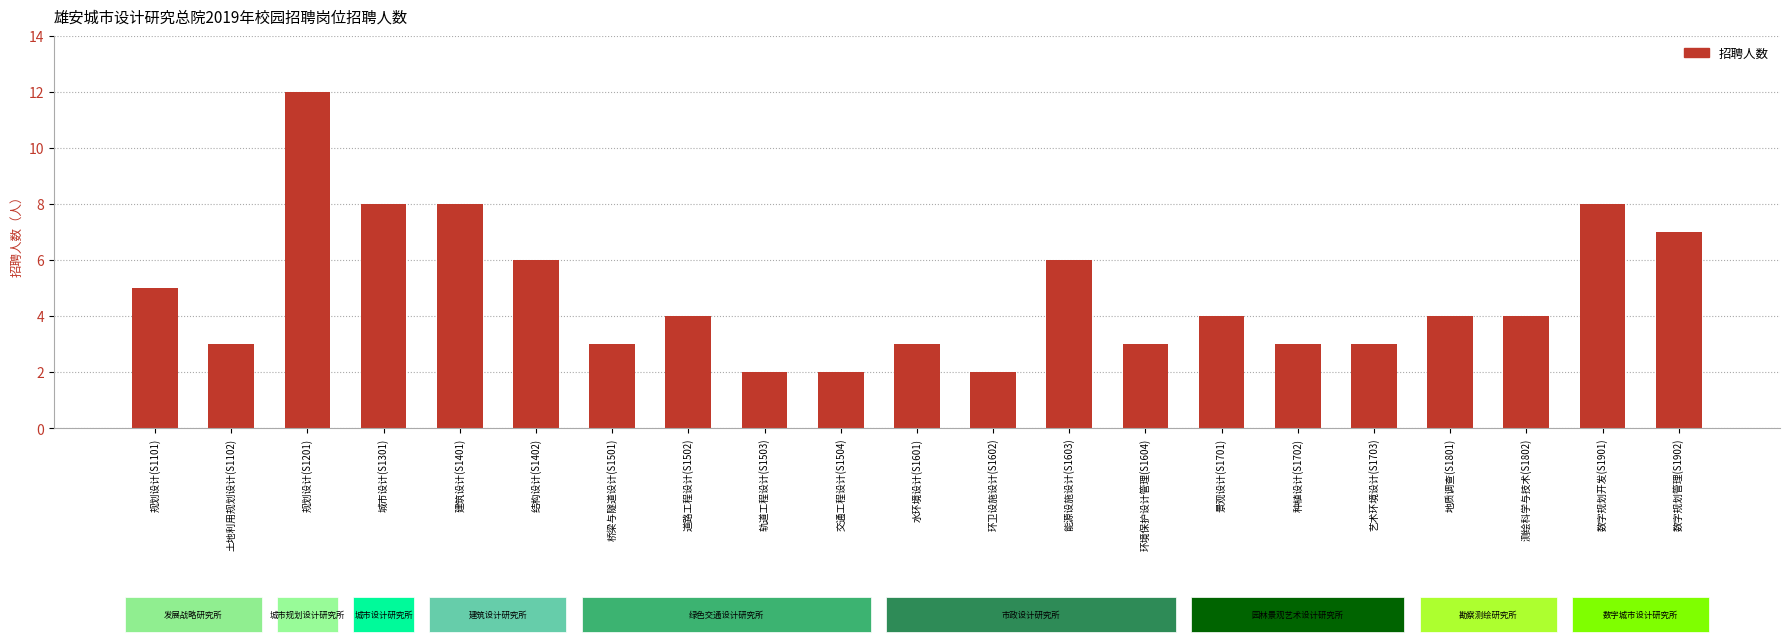

What is the label of the 10th bar from the left?

交通工程设计(S1504)